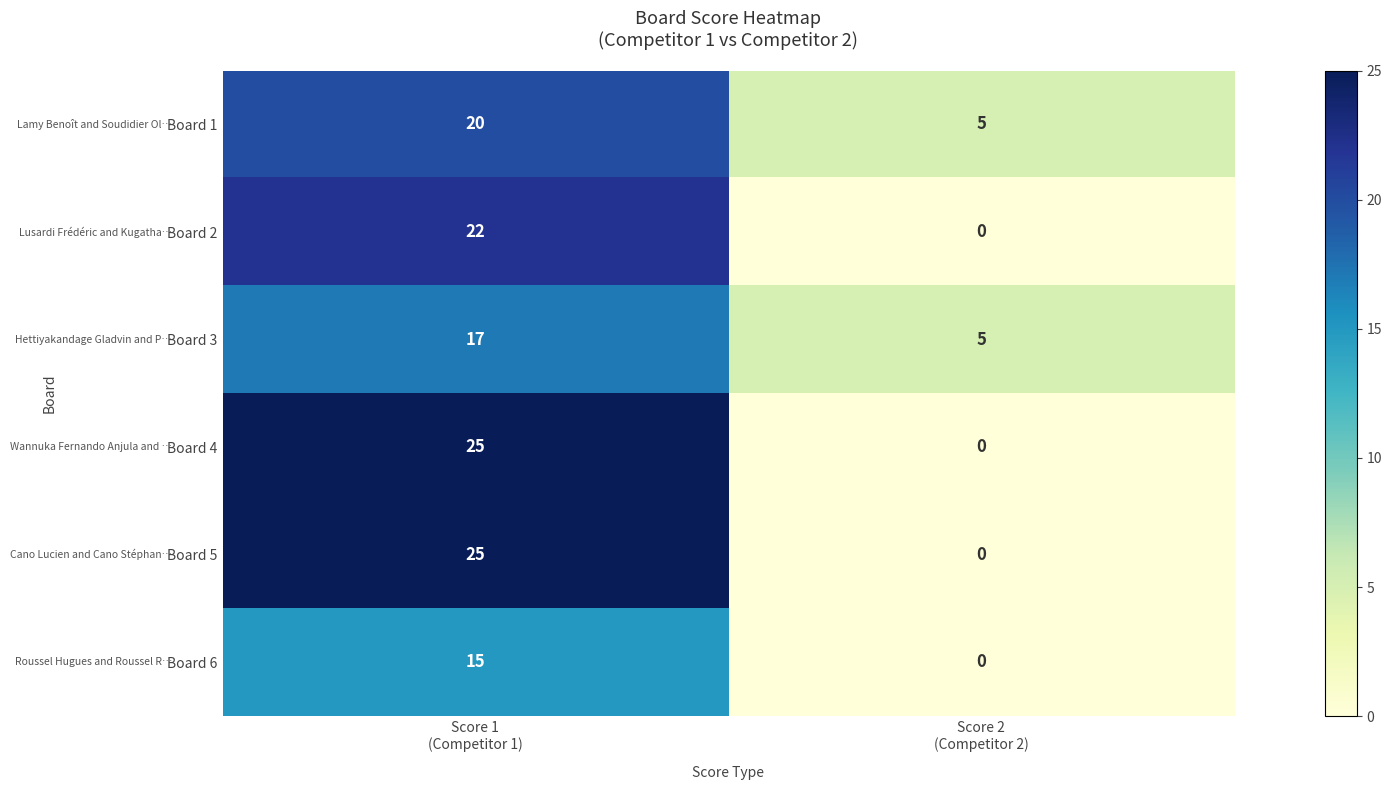

What is the sum of all Board 4 values?

25